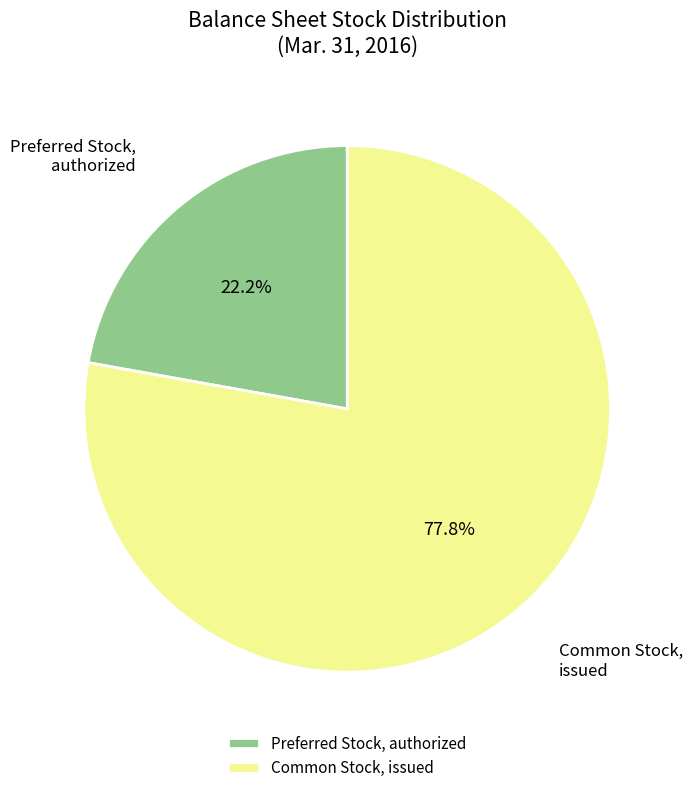

Which has a higher value, Preferred Stock, authorized or Common Stock, issued?

Common Stock, issued